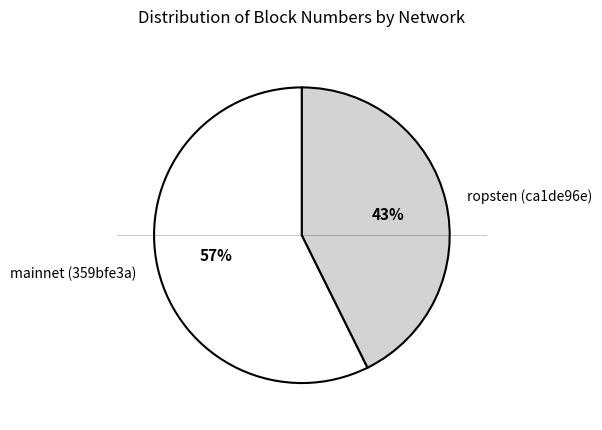

Do ropsten (ca1de96e) and mainnet (359bfe3a) together represent more than half of the pie?

Yes